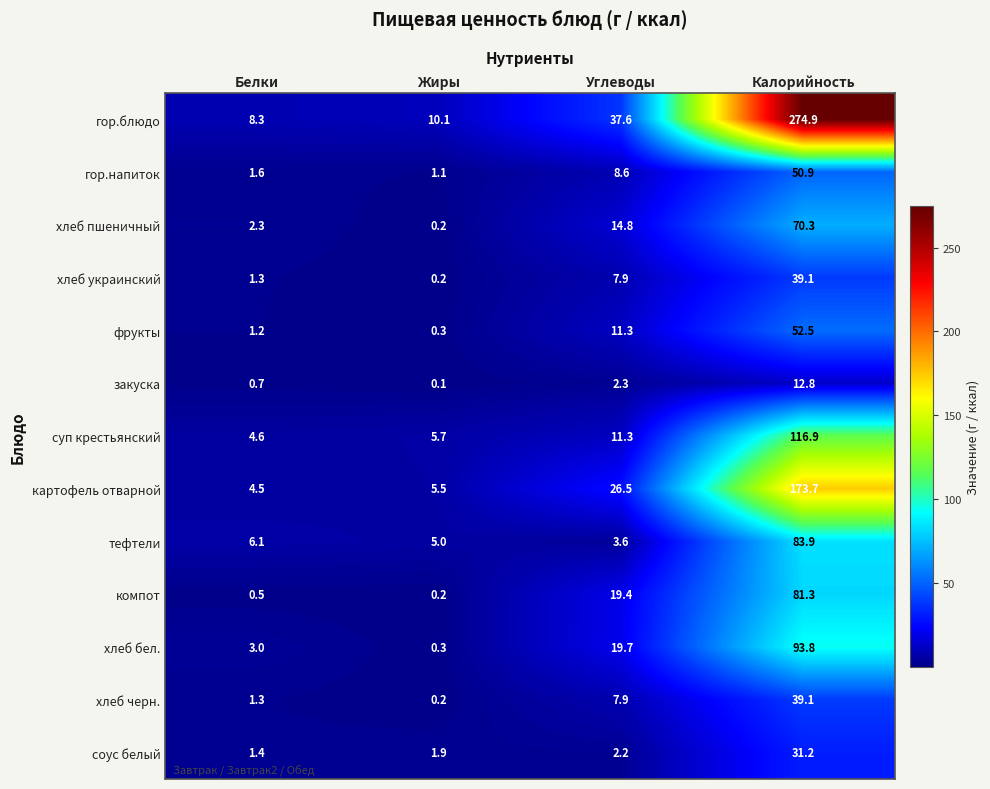

What is the sum of the фрукты values at Углеводы and Жиры?

11.6